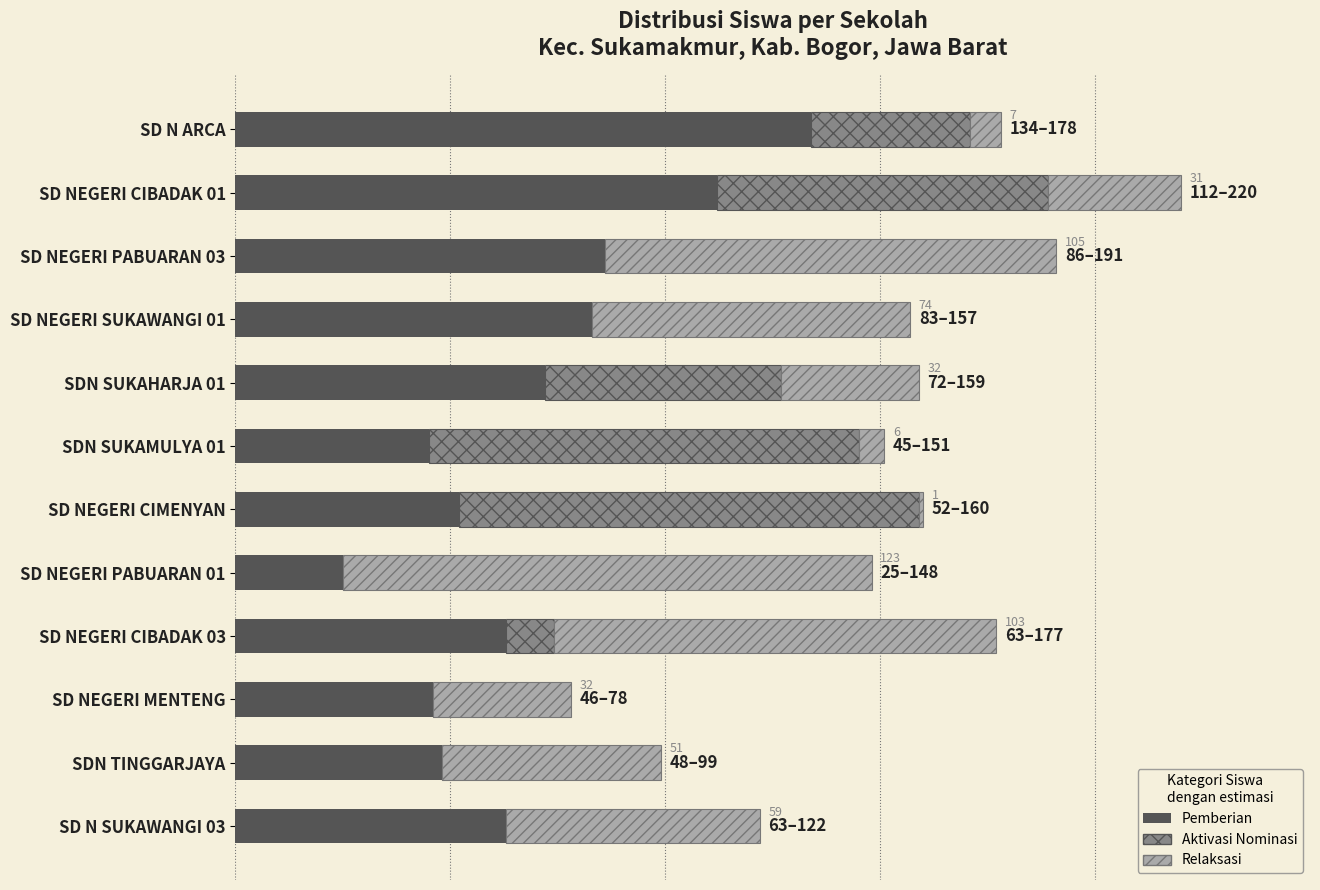

Are the bars horizontal?

Yes